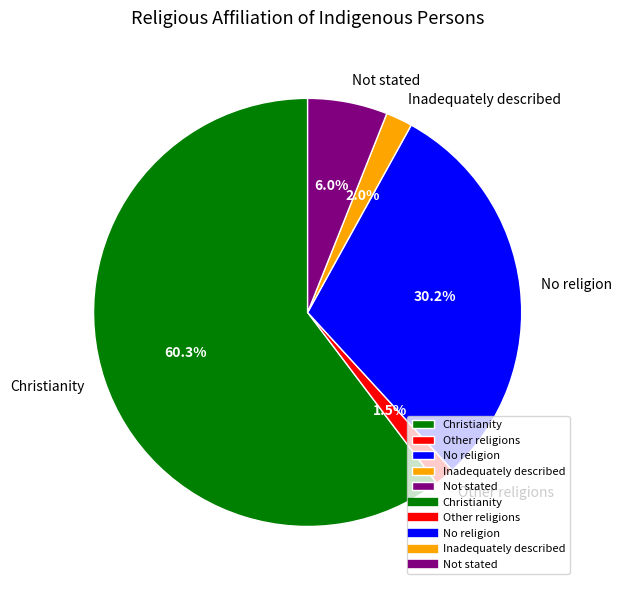

How many segments does this pie chart have?

5